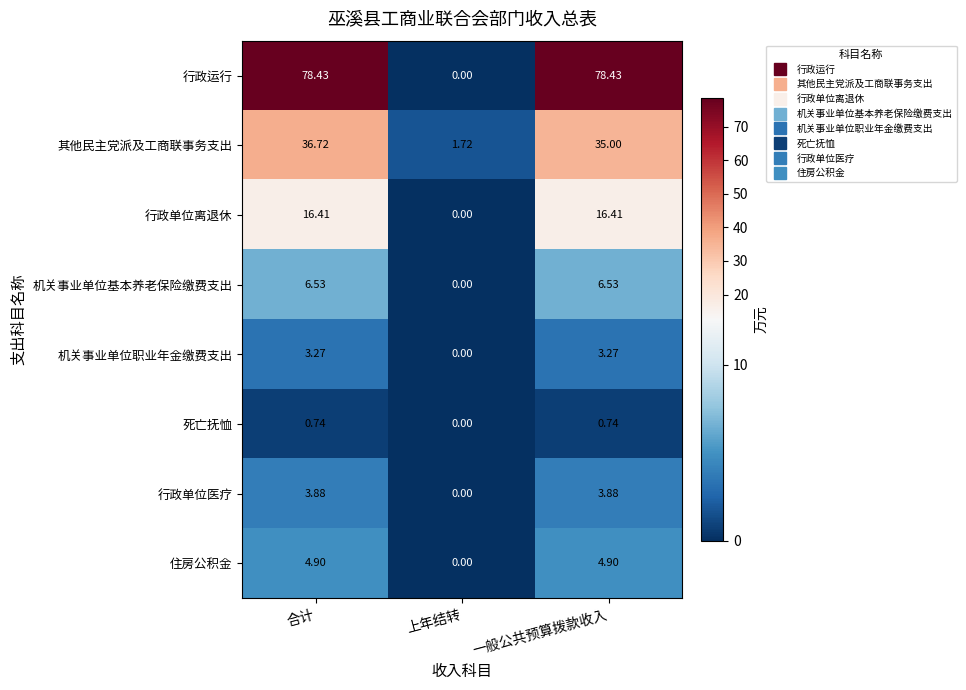

List the series in order of their peak value, highest first.

行政运行, 其他民主党派及工商联事务支出, 行政单位离退休, 机关事业单位基本养老保险缴费支出, 住房公积金, 行政单位医疗, 机关事业单位职业年金缴费支出, 死亡抚恤